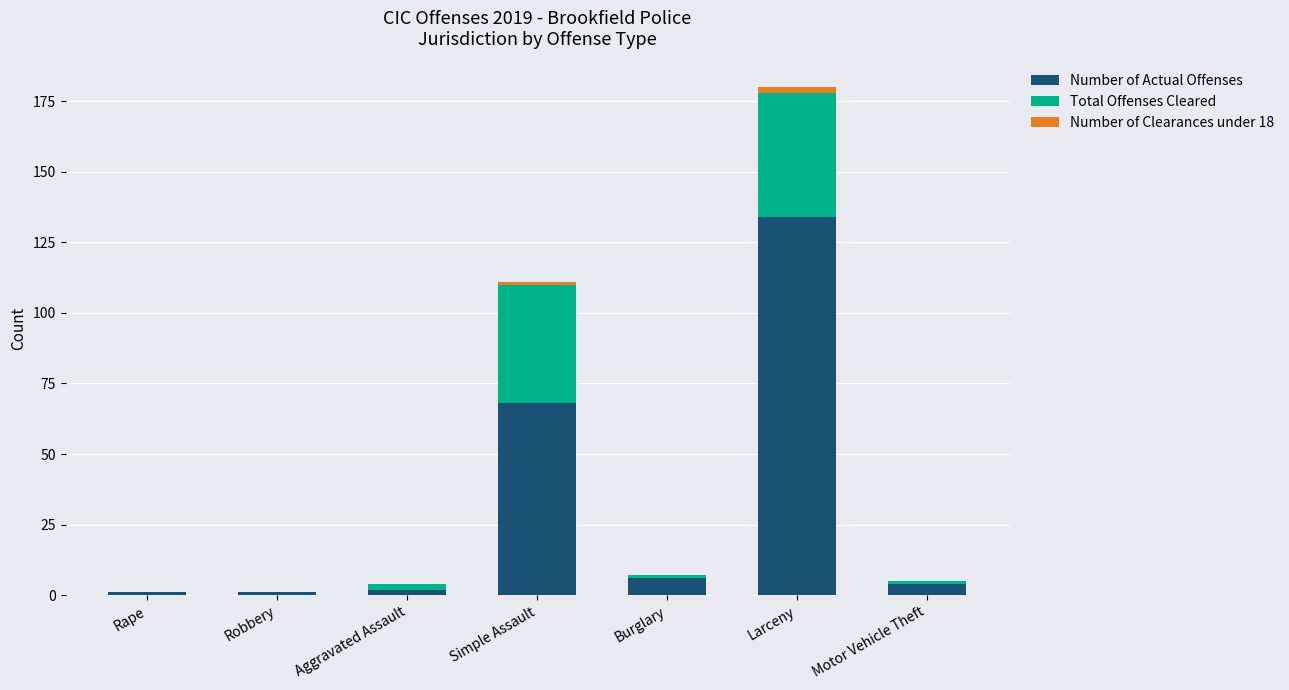

How many distinct data groups are displayed?

3